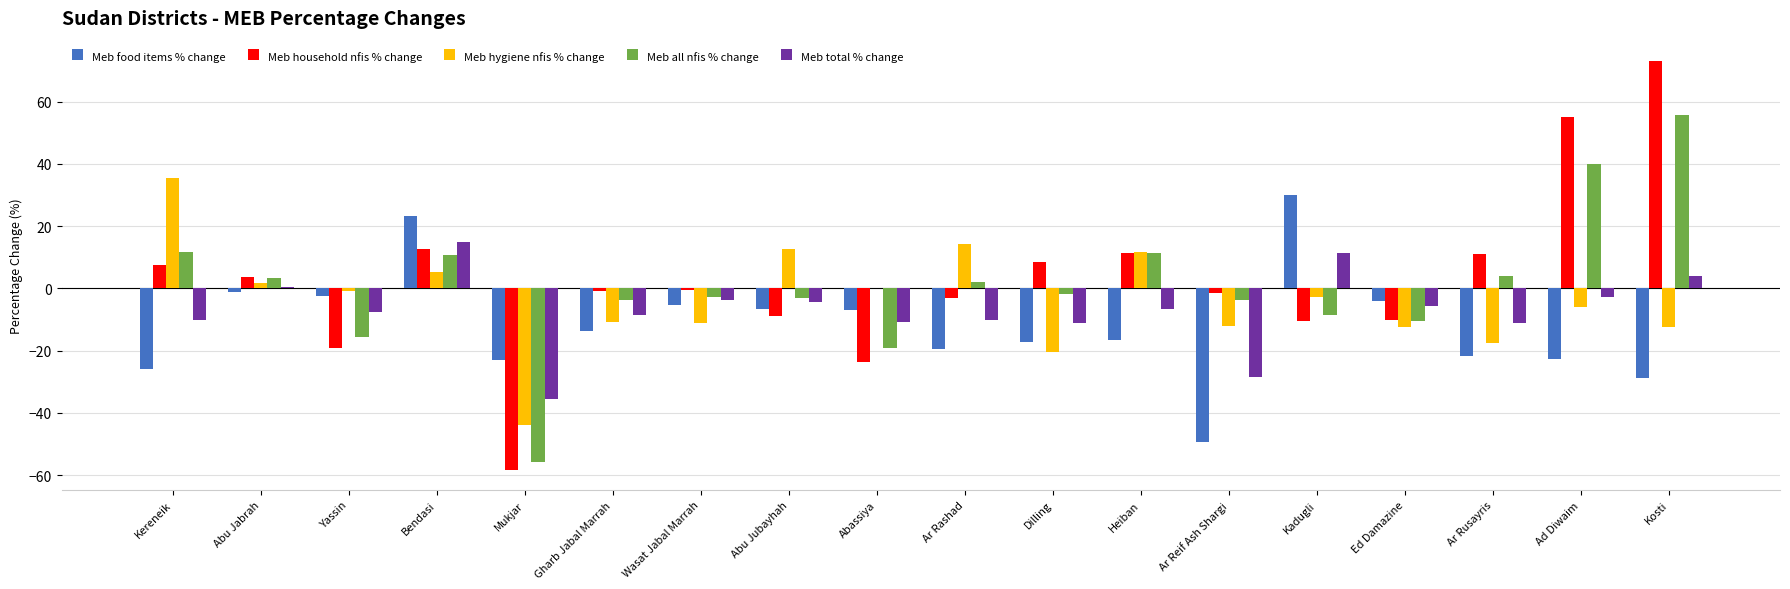

What is the greatest value displayed?

73.0